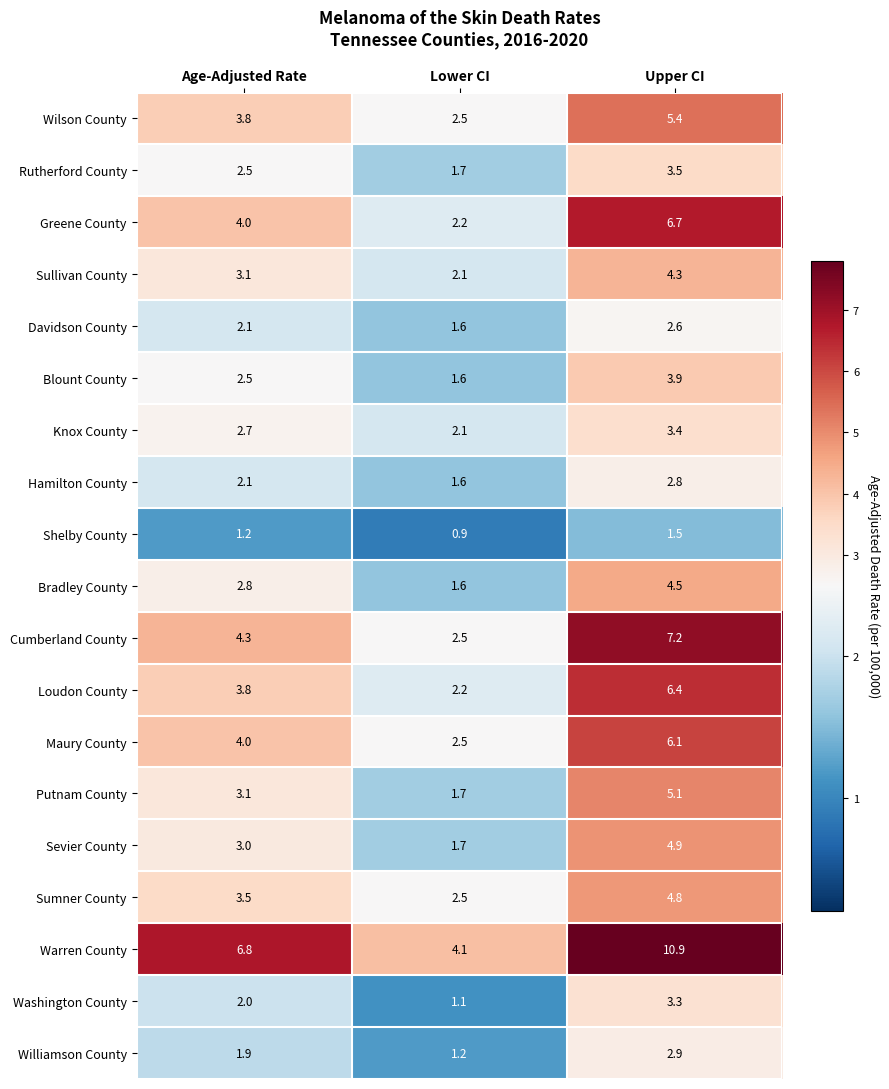

What is the difference between the maximum and second lowest values in the Wilson County series?

1.6